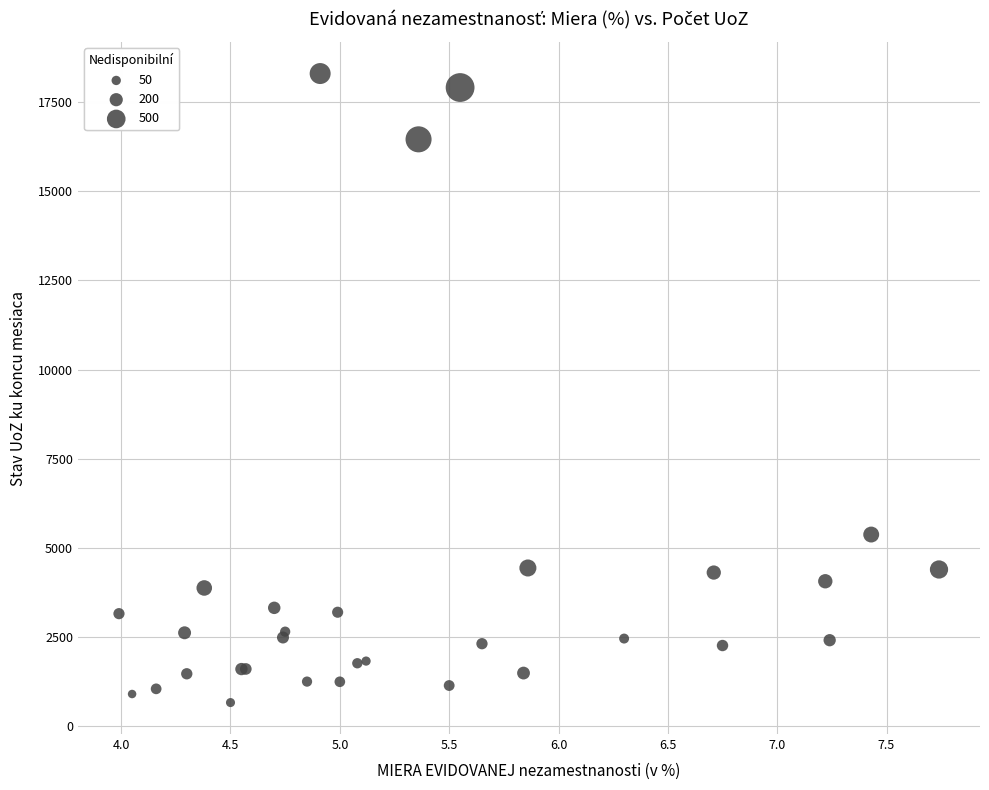

What Y value in the scatter plot is closest to 9481?

5376